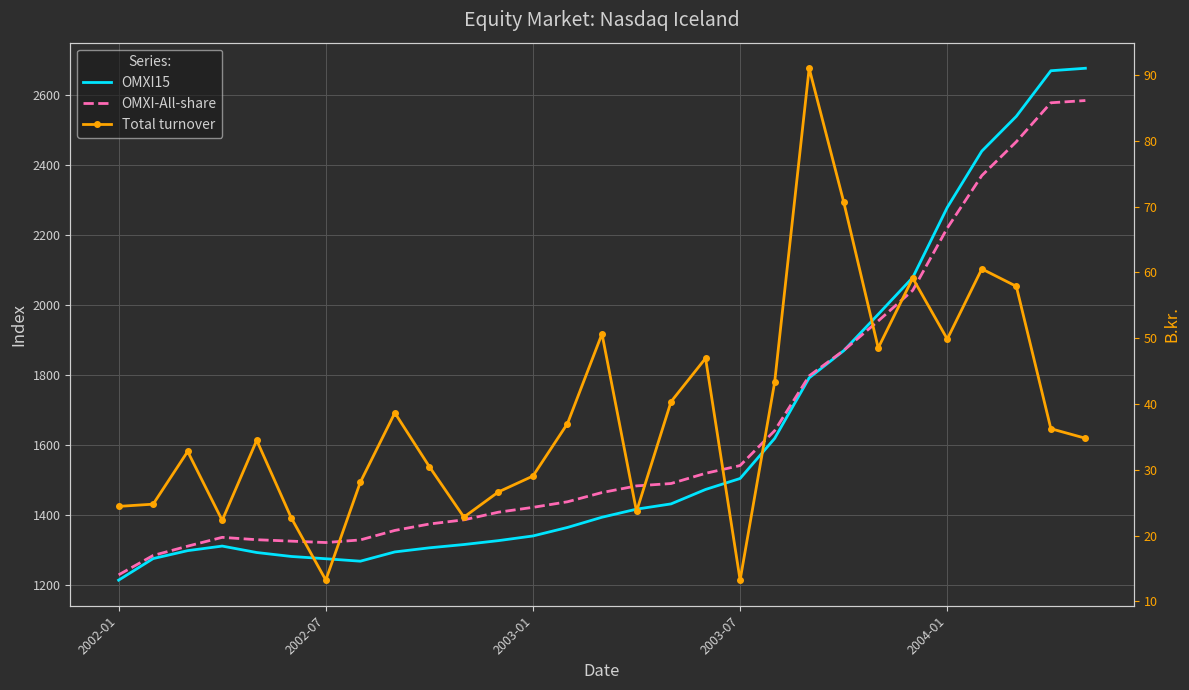

At which label is OMXI-All-share closest to 1905?

21